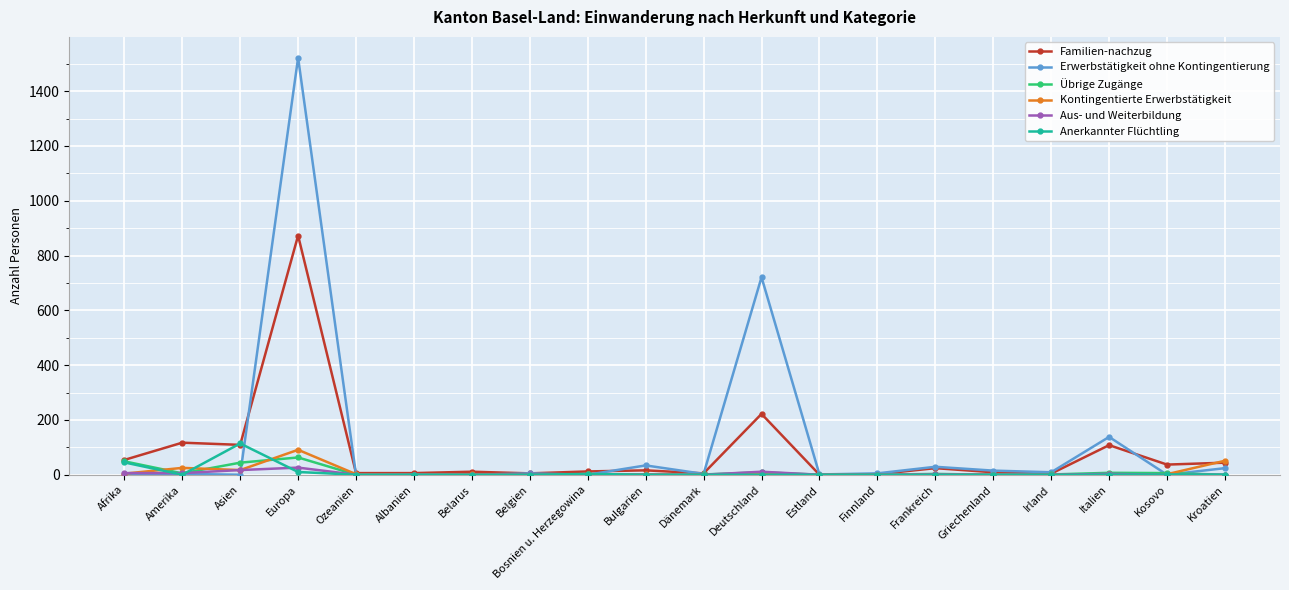

What is the greatest value displayed?

1522